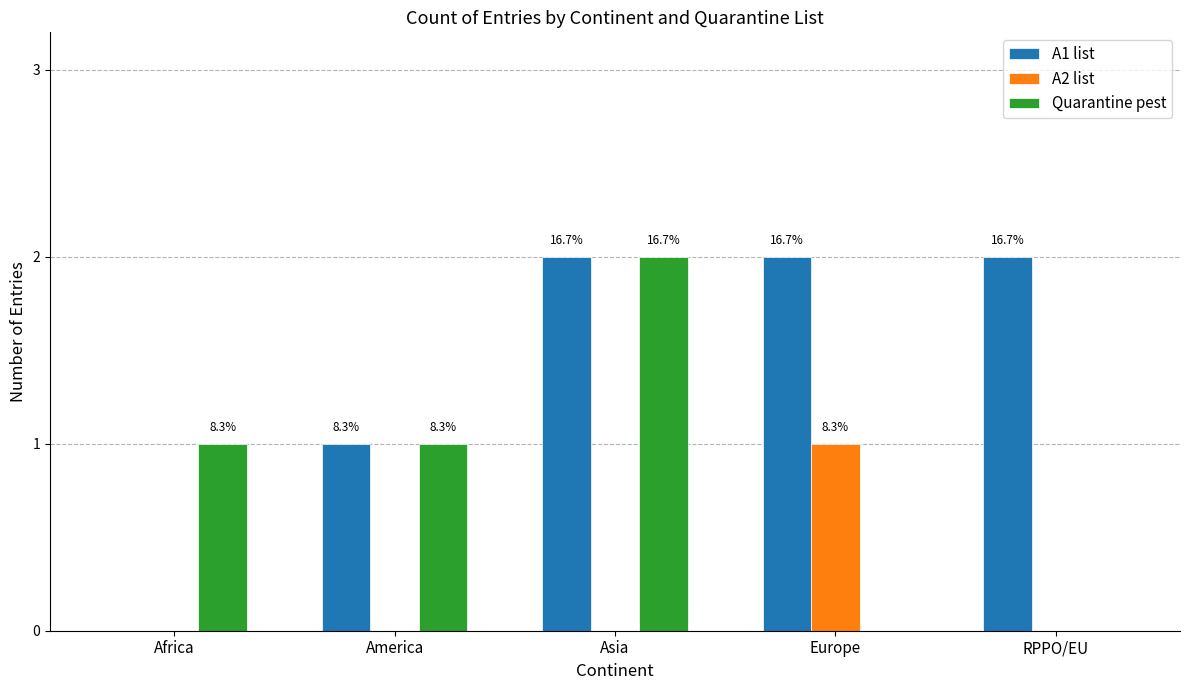

What position from the right is Africa?

5